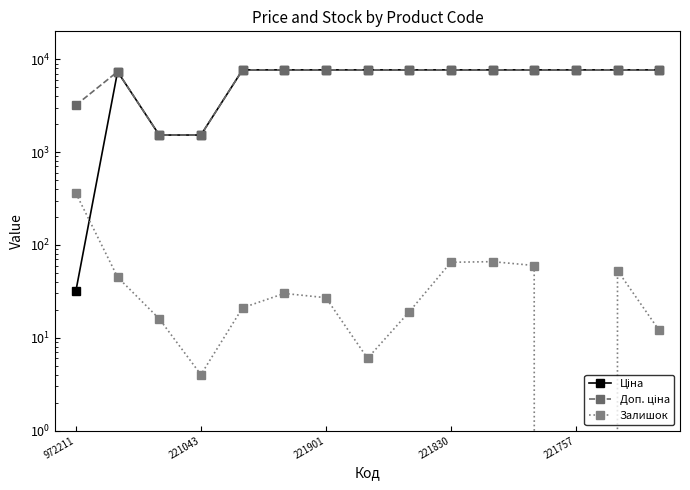

Which series has the largest total across all categories?

Доп. ціна